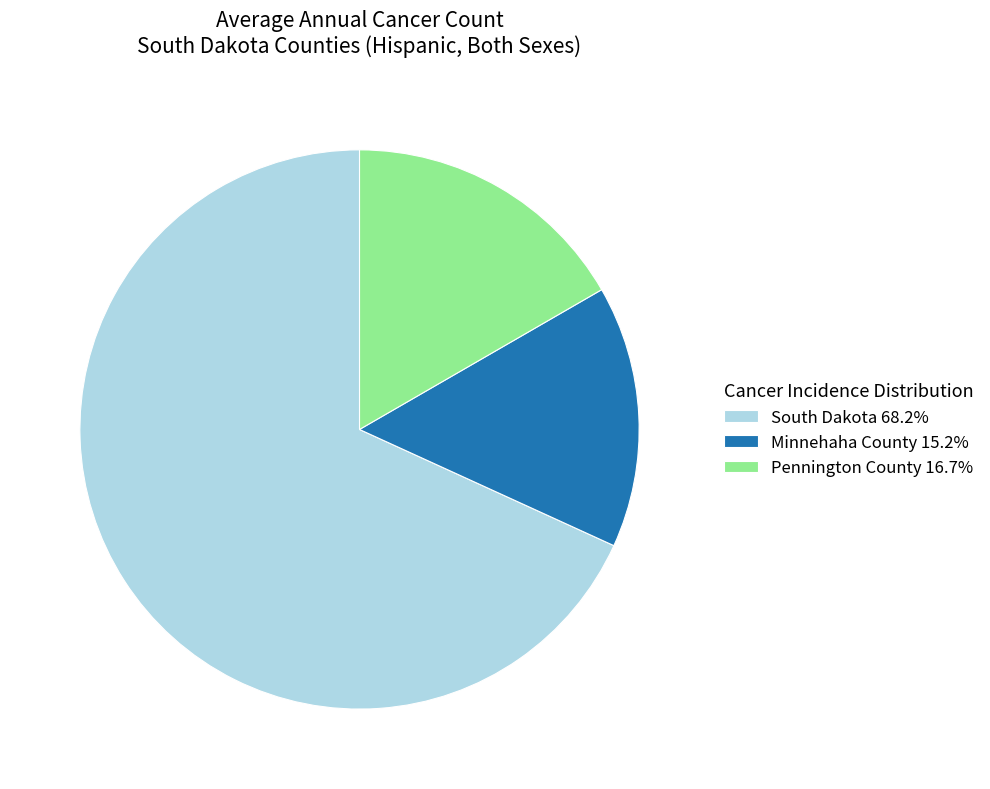

How many slices are in this pie chart?

3